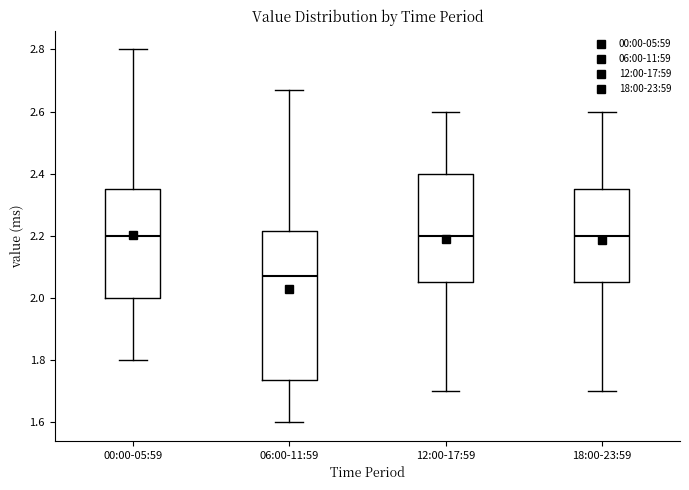

Reading left to right, transcribe this box plot: for each box, give where its median line is, the range the box spans, and where its two whiskers end, as read against the y-axis. The values are not printed on the chart, so give them approximately, as read against the axis.

00:00-05:59: median 2.20, box 2.00 to 2.36, whiskers 1.80 to 2.80
06:00-11:59: median 2.08, box 1.74 to 2.22, whiskers 1.60 to 2.68
12:00-17:59: median 2.20, box 2.06 to 2.40, whiskers 1.70 to 2.60
18:00-23:59: median 2.20, box 2.06 to 2.36, whiskers 1.70 to 2.60